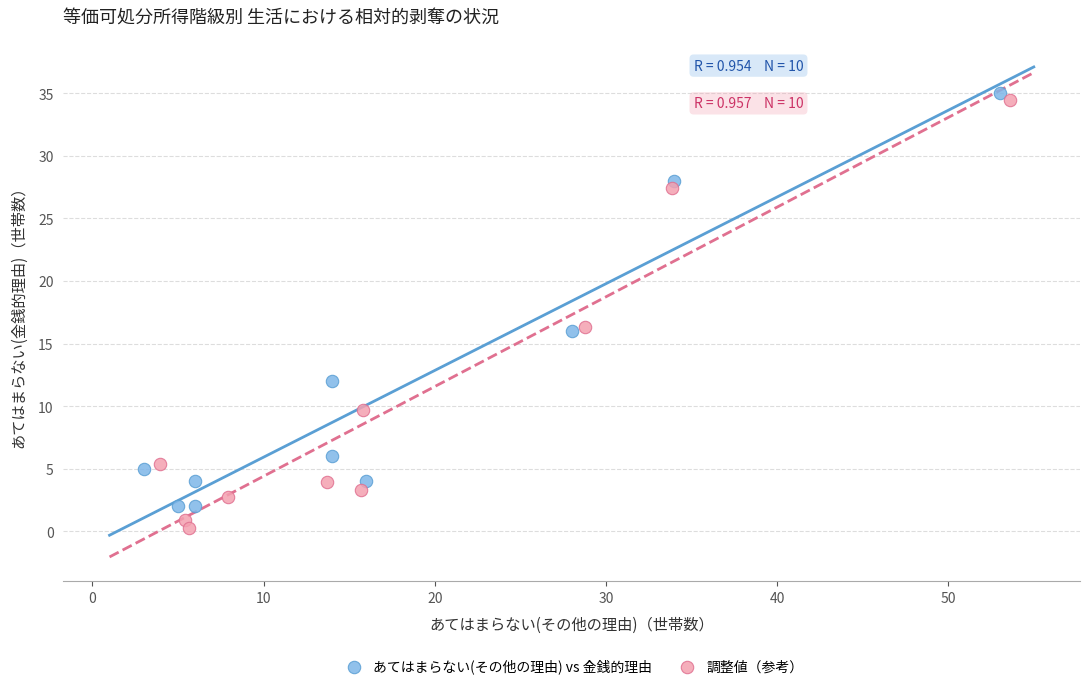

Which series has the largest Y range (max minus min)?

調整値（参考）